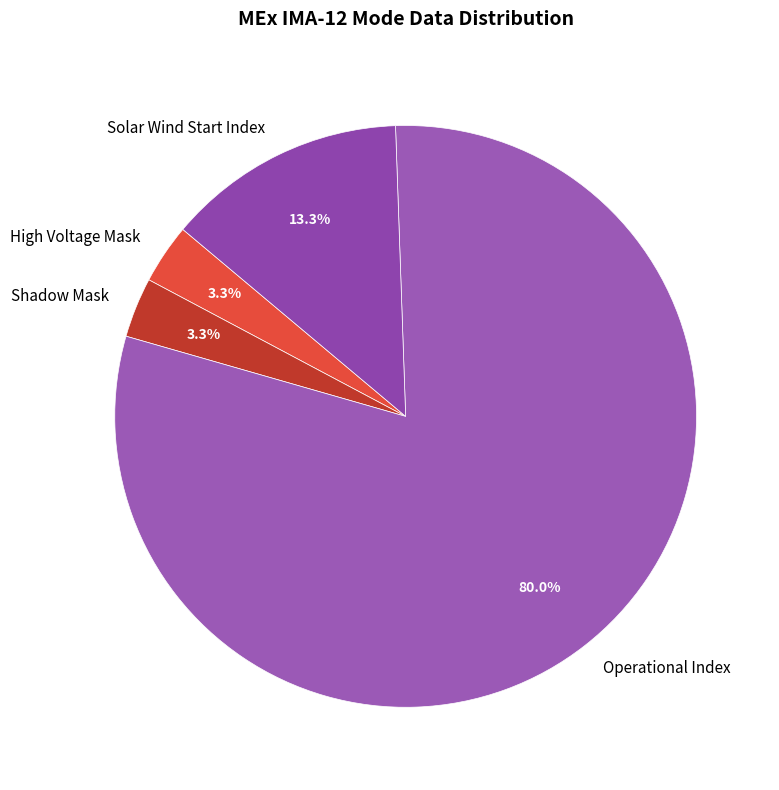

Which category has the biggest portion of the pie?

Operational Index